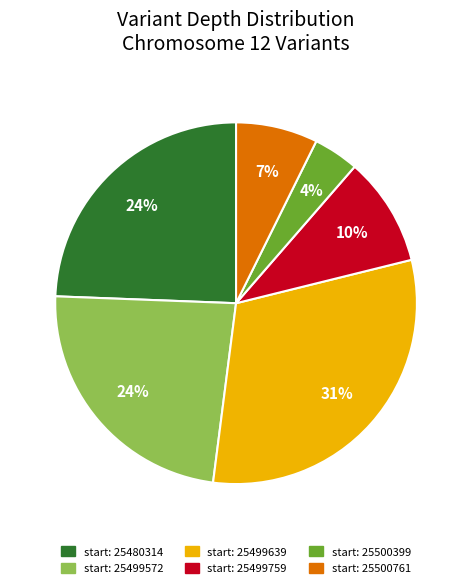

To the nearest percent, what is the average slice percentage?

17%